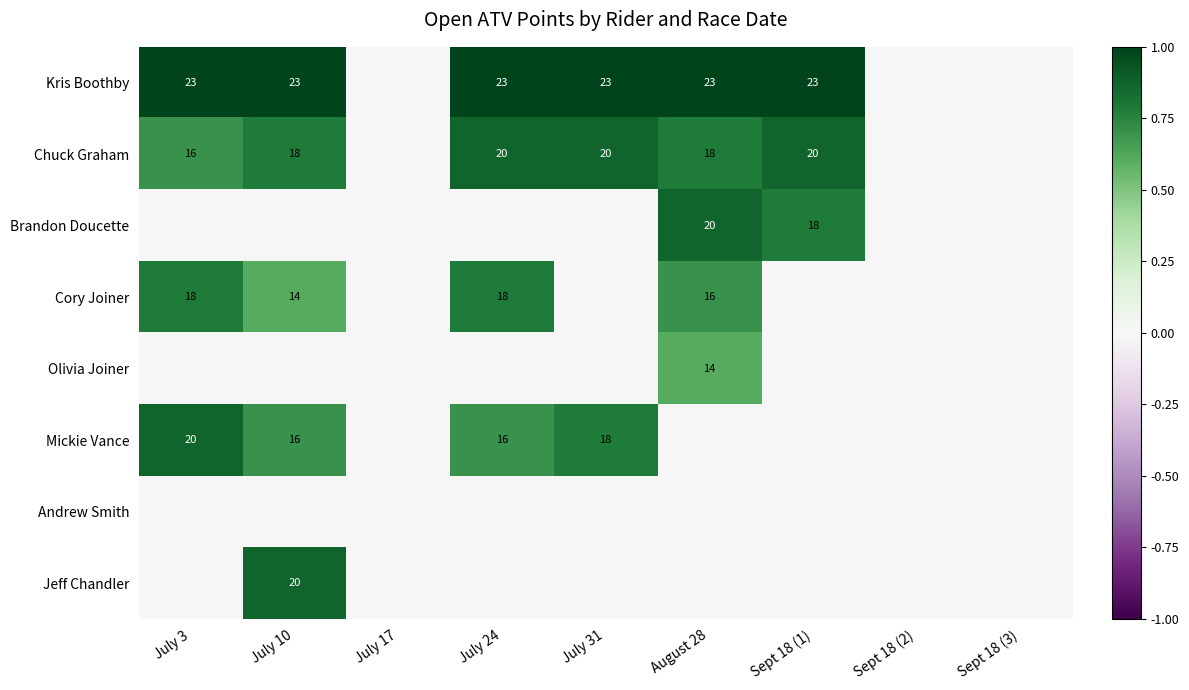

Is the value of Kris Boothby at Sept 18 (3) greater than the value of Mickie Vance at July 31?

No